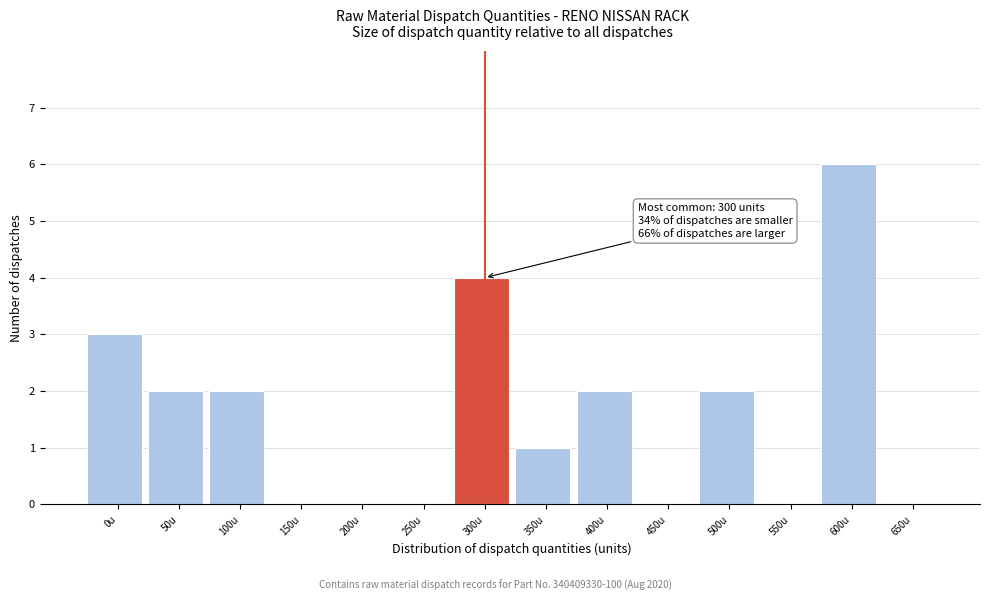

Reading left to right, what are all the values shown in this chart?

0u=3	50u=2	100u=2	150u=0	200u=0	250u=0	300u=4	350u=1	400u=2	450u=0	500u=2	550u=0	600u=6	650u=0